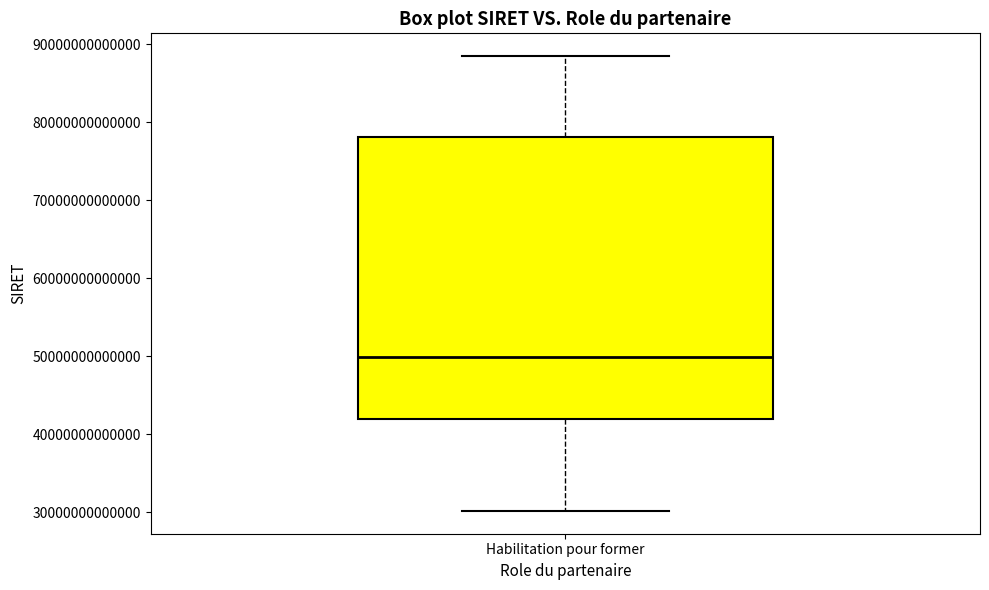

Transcribe this box plot: give where the median line is, the range the box spans, and where the two whiskers end, as read against the y-axis. The values are not printed on the chart, so give them approximately, as read against the axis.

median 50000000000000, box 42000000000000 to 78000000000000, whiskers 30000000000000 to 88000000000000